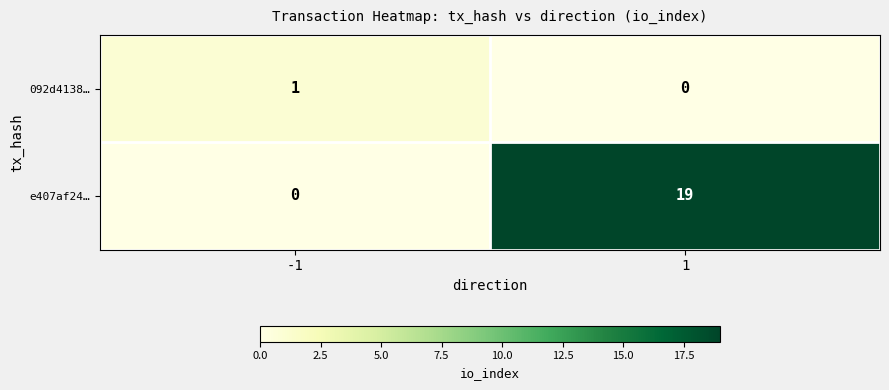

What is the total value across all series at 1?

19